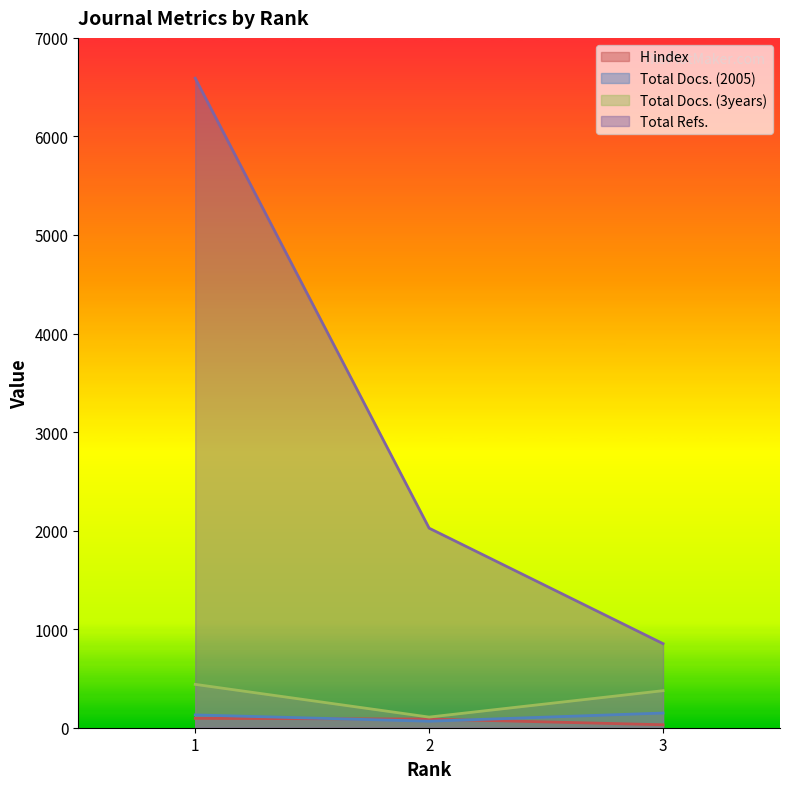

Where does the Total Docs. (2005) series first go above 130?

3